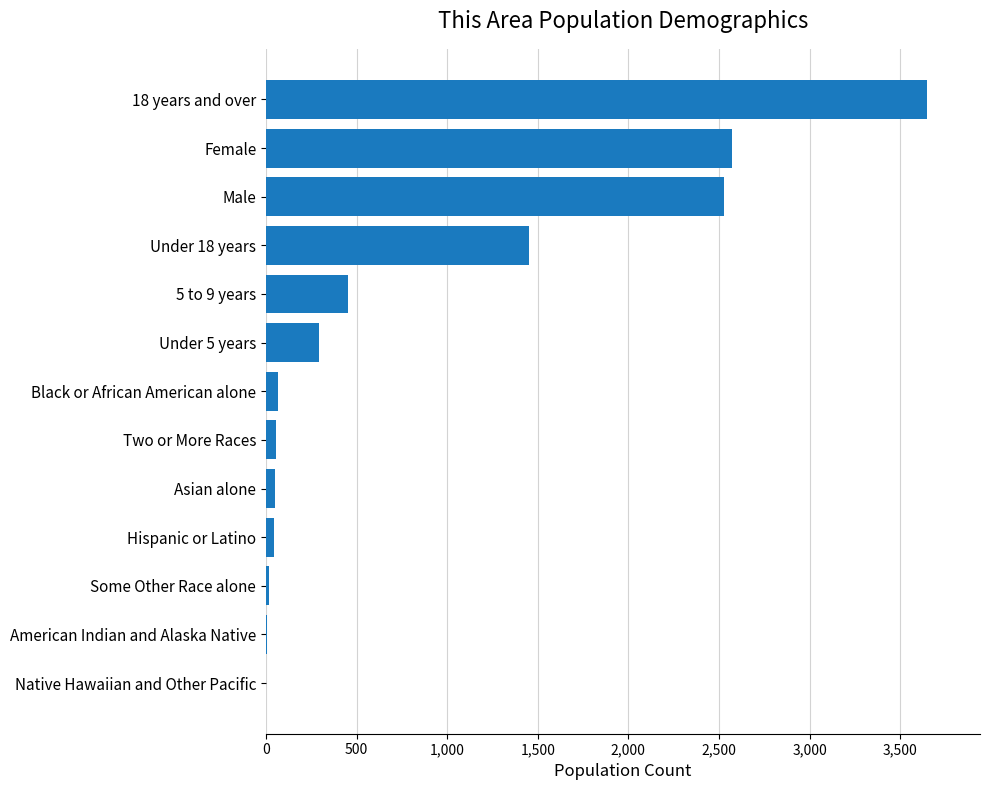

What is the sum of all values?

11185